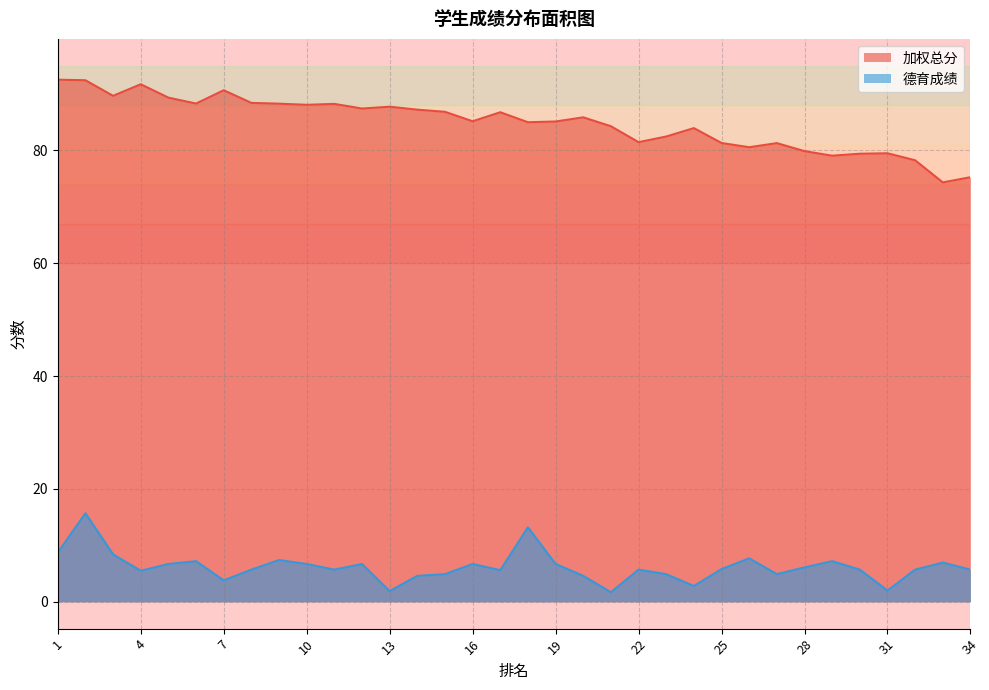

At 18, list the series in order from smallest to largest.

德育成绩, 加权总分